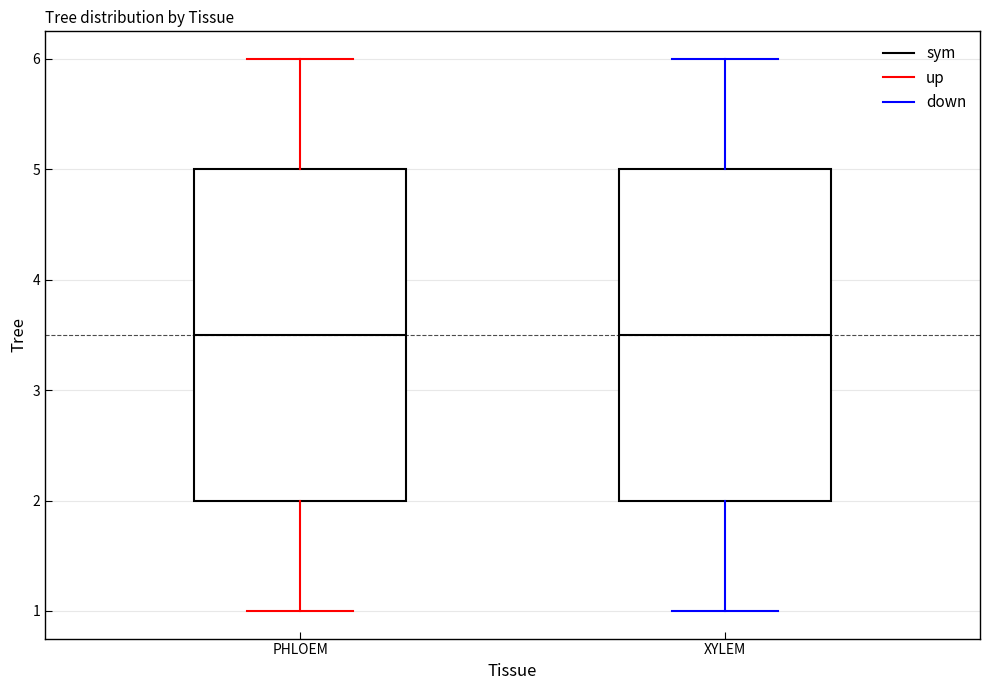

Reading left to right, transcribe this box plot: for each box, give where its median line is, the range the box spans, and where its two whiskers end, as read against the y-axis. The values are not printed on the chart, so give them approximately, as read against the axis.

PHLOEM: median 3.5, box 2.0 to 5.0, whiskers 1.0 to 6.0
XYLEM: median 3.5, box 2.0 to 5.0, whiskers 1.0 to 6.0